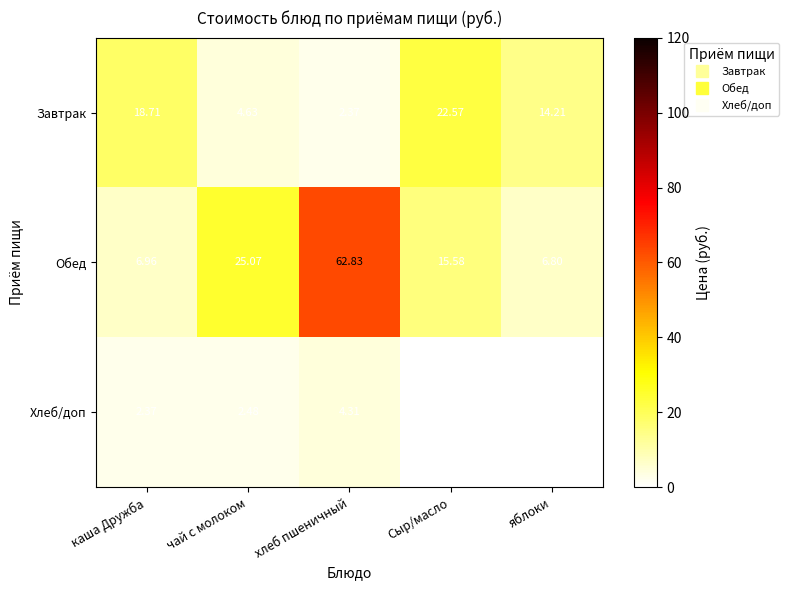

The Хлеб/доп series shows 2.5 at чай с молоком. True or false?

True